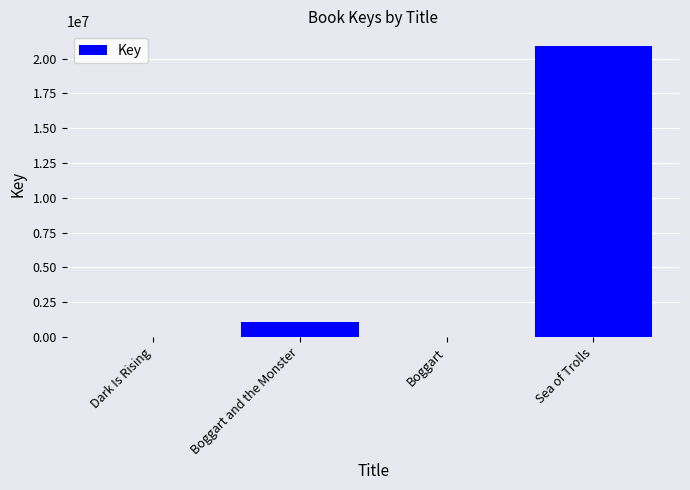

Are the bars horizontal?

No